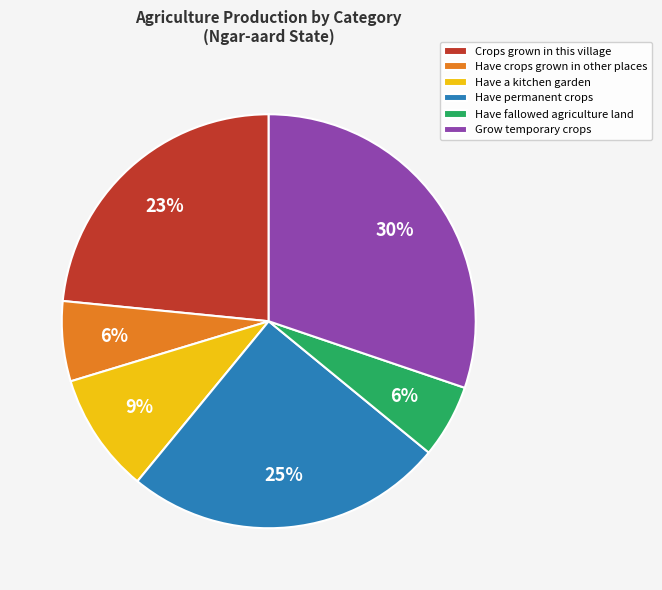

To the nearest percent, what is the combined percentage of Have permanent crops and Crops grown in this village?

48%